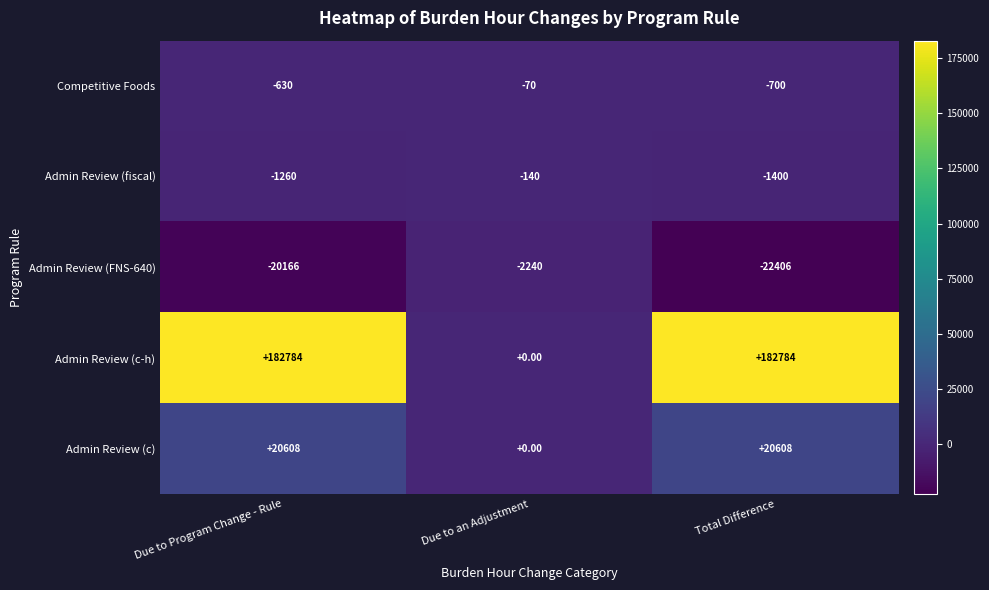

How many categories are shown in the chart?

3